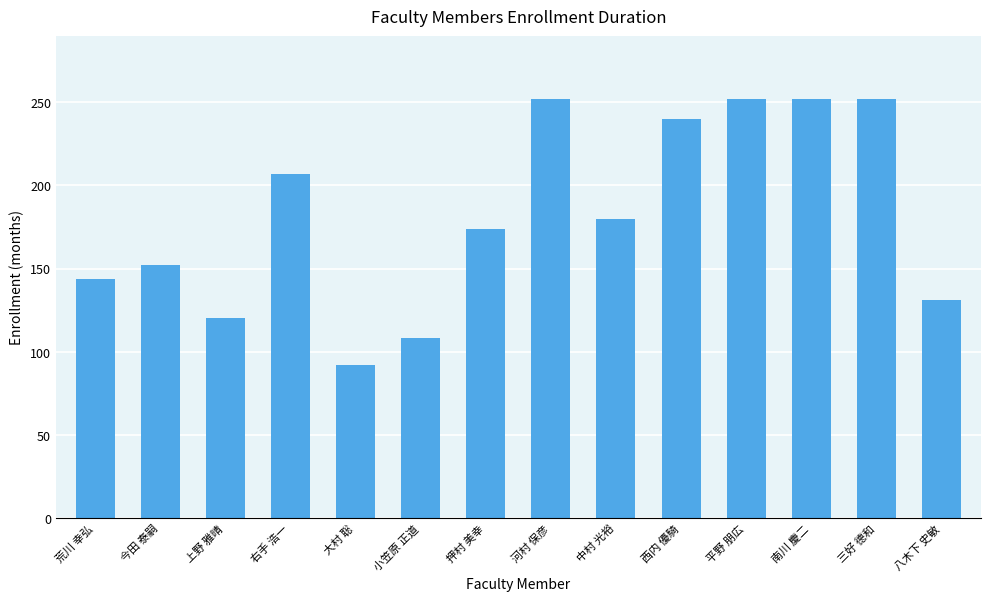

What is the change in value from 今田 泰嗣 to 三好 德和?

+100